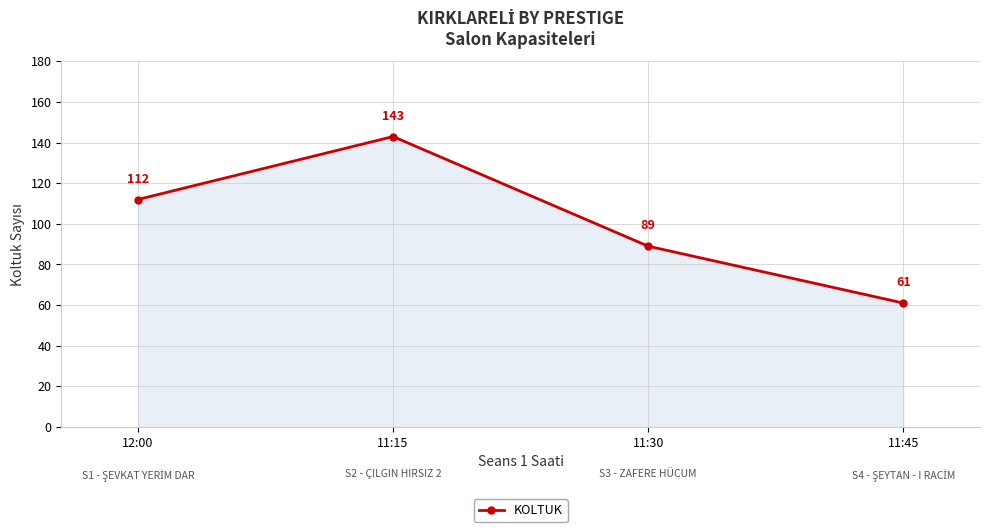

Approximately how many times larger is the value at 11:45 compared to 12:00?

0.5